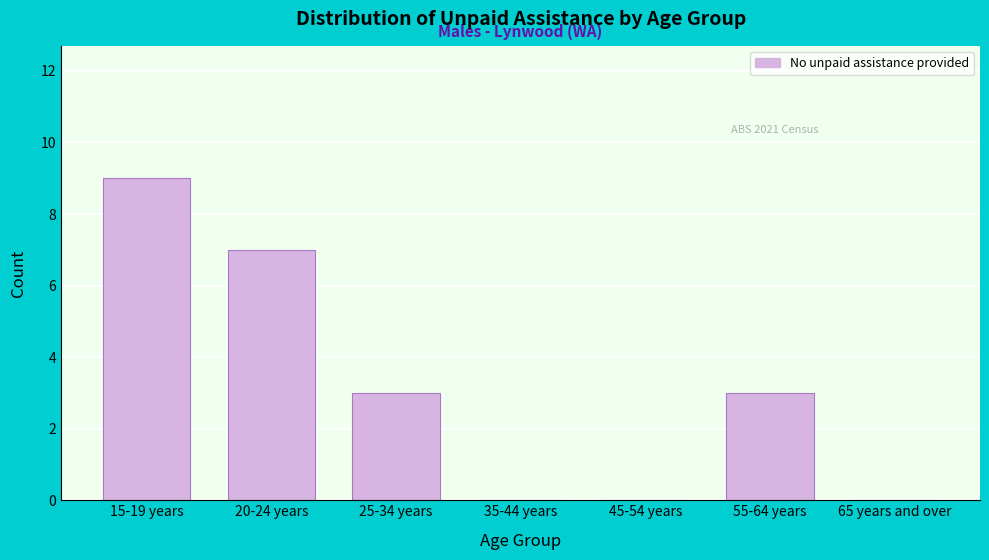

Reading left to right, what are all the values shown in this chart?

15-19 years=9	20-24 years=7	25-34 years=3	35-44 years=0	45-54 years=0	55-64 years=3	65 years and over=0